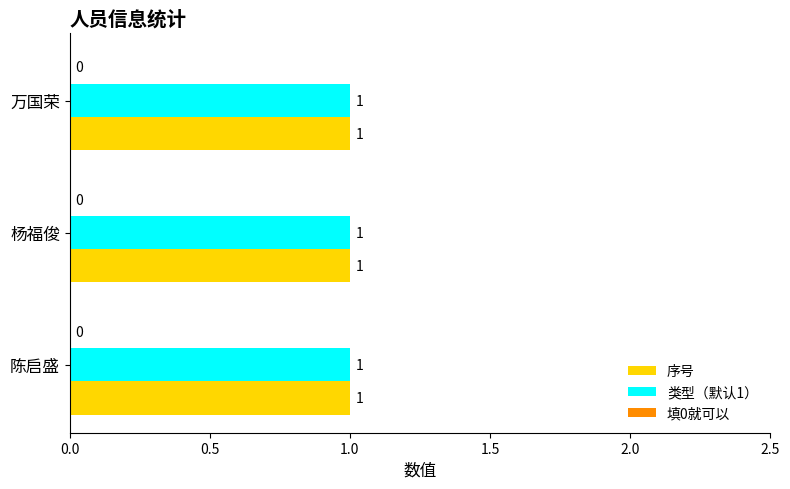

Count the number of categories in the chart.

3